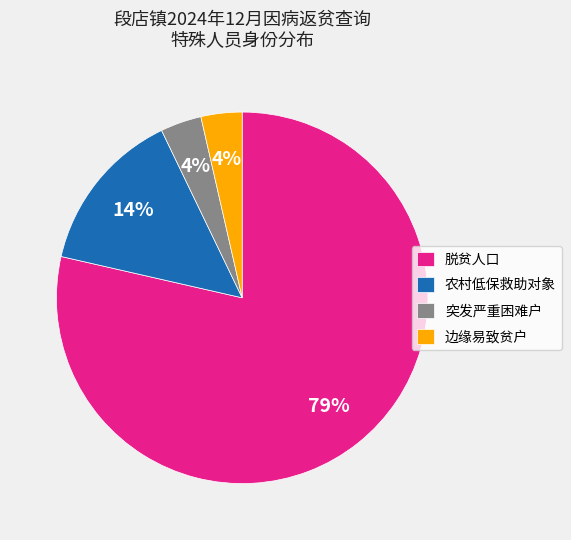

What is the ratio of the value at 农村低保救助对象 to the value at 脱贫人口?

0.2